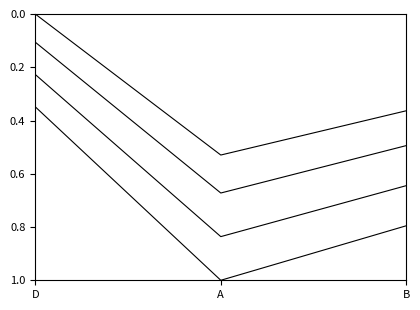

How many lines are shown in the chart?

4